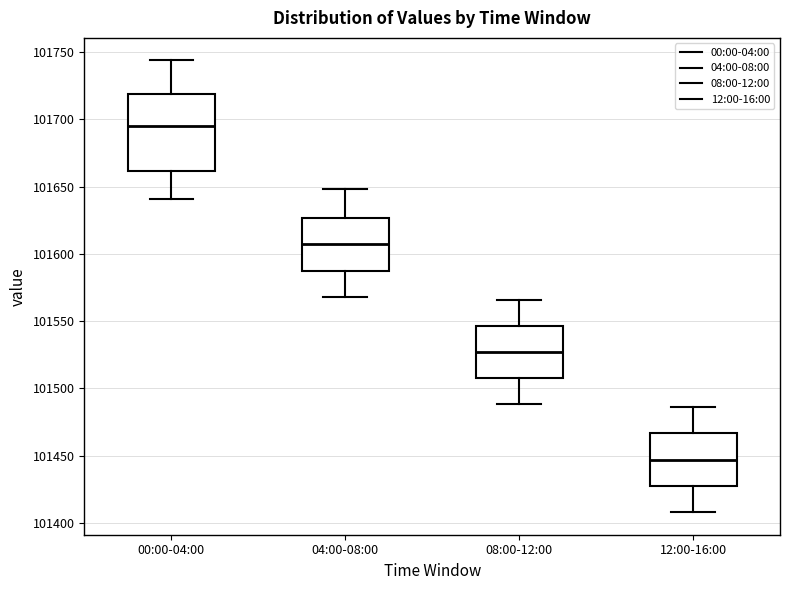

Where does the upper whisker of the box for 12:00-16:00 end on the y-axis? The values are not printed on the chart, so give them approximately, as read against the axis.

101485